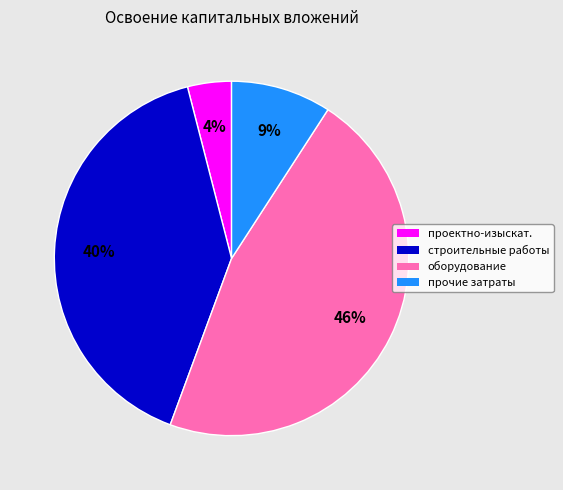

Is there any slice that represents more than half of the pie?

No